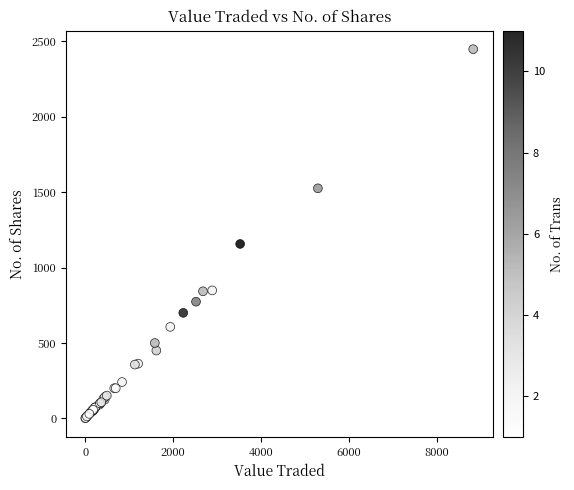

What Y value in the scatter plot is closest to 1225?

1157